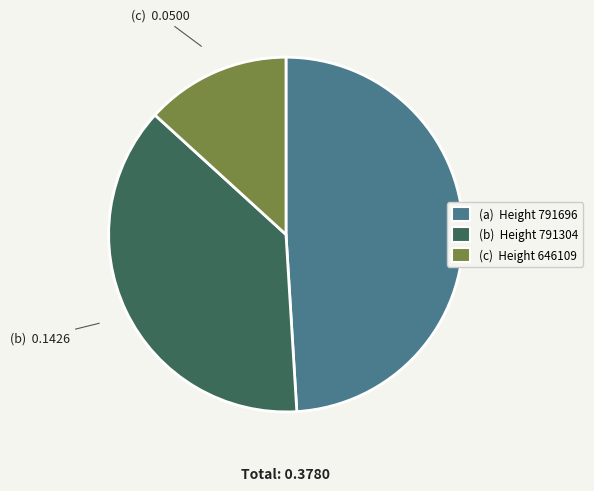

Does any single category account for the majority?

No